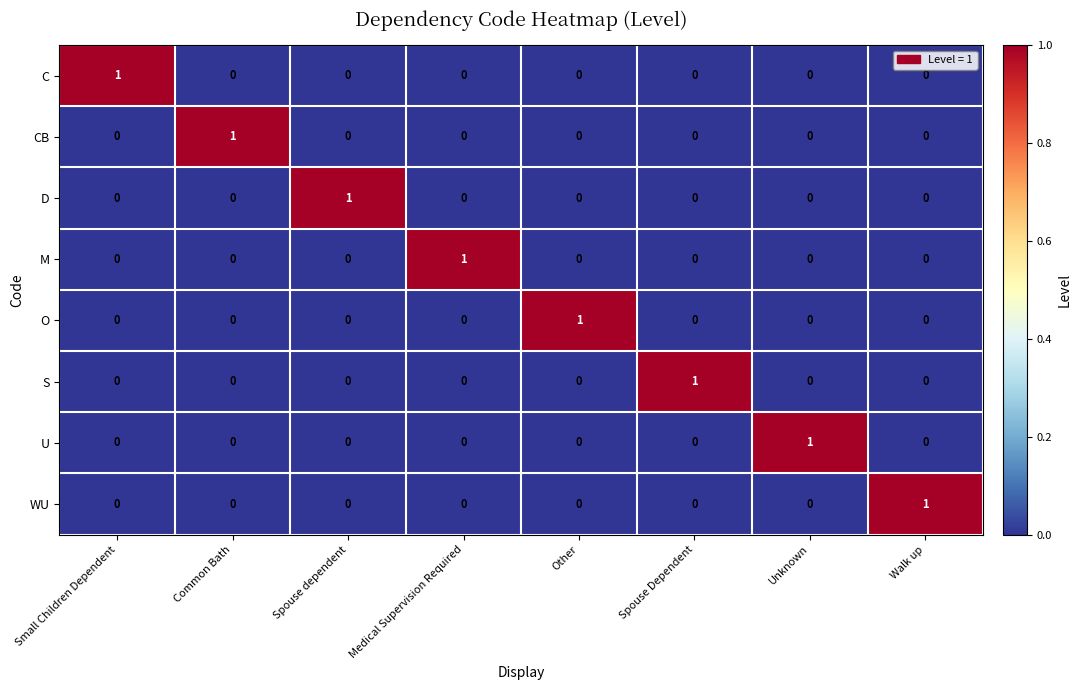

The value of O at Walk up is 0. True or false?

True